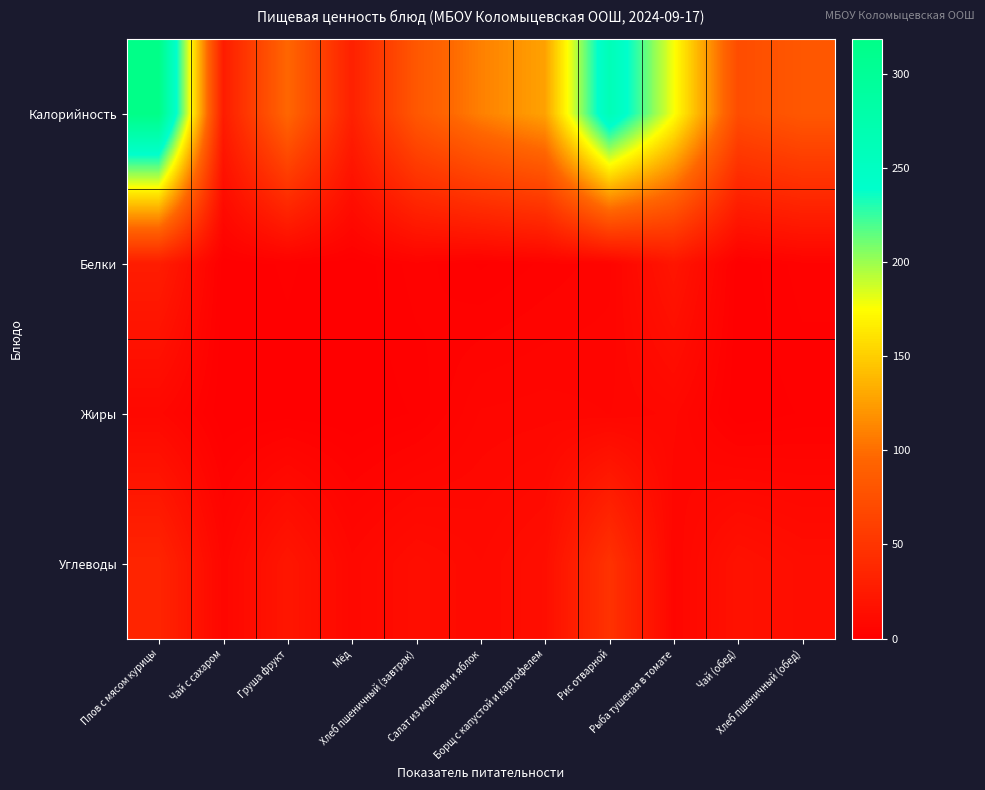

Reading right to left, list all the values displayed in this chart.

Калорийность: Хлеб пшеничный (обед)=82.5	Чай (обед)=72.0	Рыба тушеная в томате=177.1	Рис отварной=263.4	Борщ с капустой и картофелем=127.1	Салат из моркови и яблок=109.6	Хлеб пшеничный (завтрак)=82.5	Мёд=30.8	Груша фрукт=96.0	Чай с сахаром=26.8	Плов с мясом курицы=318.8
Белки: Хлеб пшеничный (обед)=3.2	Чай (обед)=0.2	Рыба тушеная в томате=20.4	Рис отварной=4.5	Борщ с капустой и картофелем=2.8	Салат из моркови и яблок=1.0	Хлеб пшеничный (завтрак)=3.2	Мёд=0.1	Груша фрукт=1.5	Чай с сахаром=0.2	Плов с мясом курицы=27.3
Жиры: Хлеб пшеничный (обед)=1.4	Чай (обед)=0.0	Рыба тушеная в томате=7.9	Рис отварной=6.2	Борщ с капустой и картофелем=6.9	Салат из моркови и яблок=6.4	Хлеб пшеничный (завтрак)=1.4	Мёд=0.0	Груша фрукт=0.5	Чай с сахаром=0.0	Плов с мясом курицы=7.9
Углеводы: Хлеб пшеничный (обед)=13.1	Чай (обед)=17.1	Рыба тушеная в томате=5.9	Рис отварной=47.5	Борщ с капустой и картофелем=13.9	Салат из моркови и яблок=10.0	Хлеб пшеничный (завтрак)=13.1	Мёд=8.0	Груша фрукт=21.0	Чай с сахаром=6.5	Плов с мясом курицы=34.7